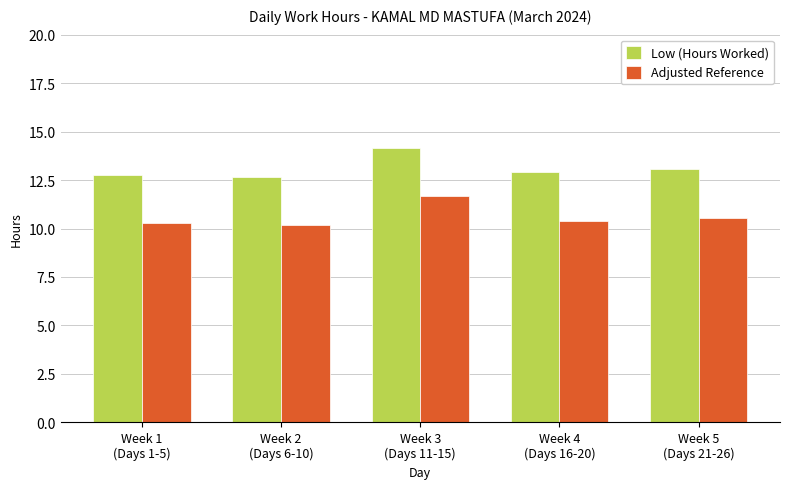

Reading right to left, what are all the values shown in this chart?

Low (Hours Worked): Week 5
(Days 21-26)=13.1	Week 4
(Days 16-20)=12.9	Week 3
(Days 11-15)=14.2	Week 2
(Days 6-10)=12.7	Week 1
(Days 1-5)=12.8
Adjusted Reference: Week 5
(Days 21-26)=10.6	Week 4
(Days 16-20)=10.4	Week 3
(Days 11-15)=11.7	Week 2
(Days 6-10)=10.2	Week 1
(Days 1-5)=10.3